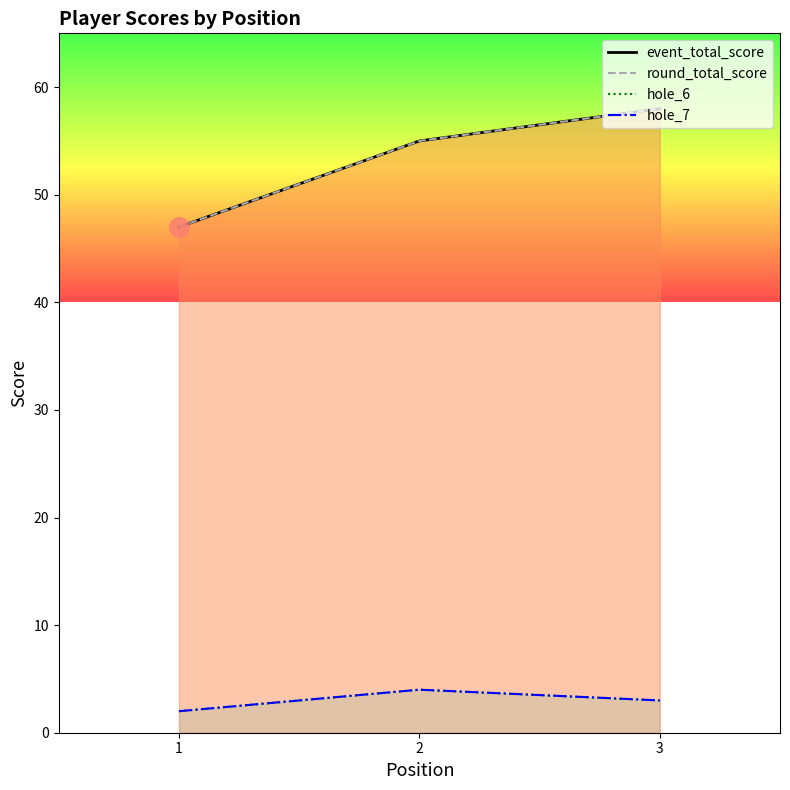

What is the difference between the maximum and minimum values in the round_total_score_line series?

11